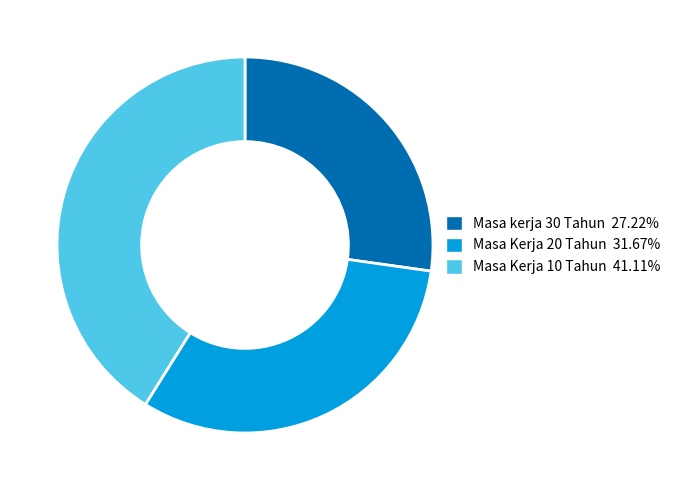

Do Masa Kerja 20 Tahun and Masa kerja 30 Tahun together represent more than half of the pie?

Yes